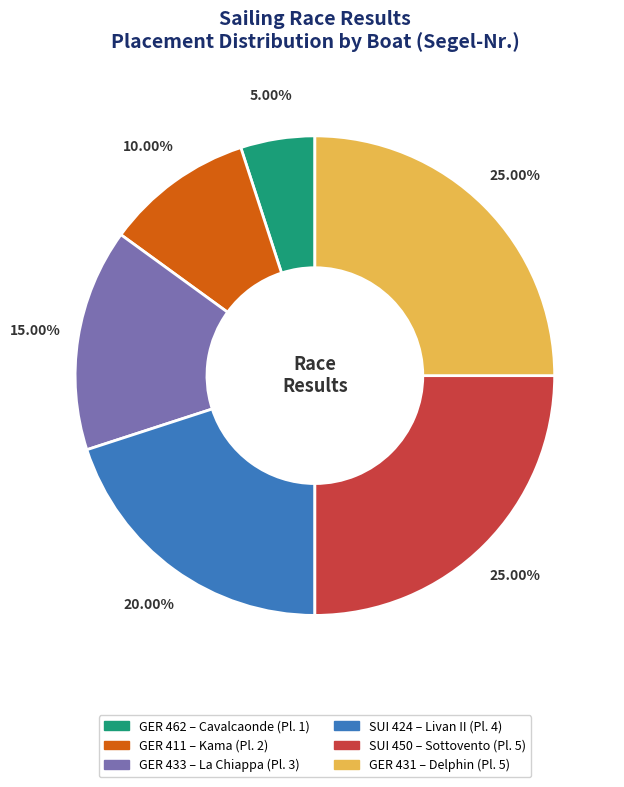

Between GER 431 and SUI 424, which is larger?

GER 431